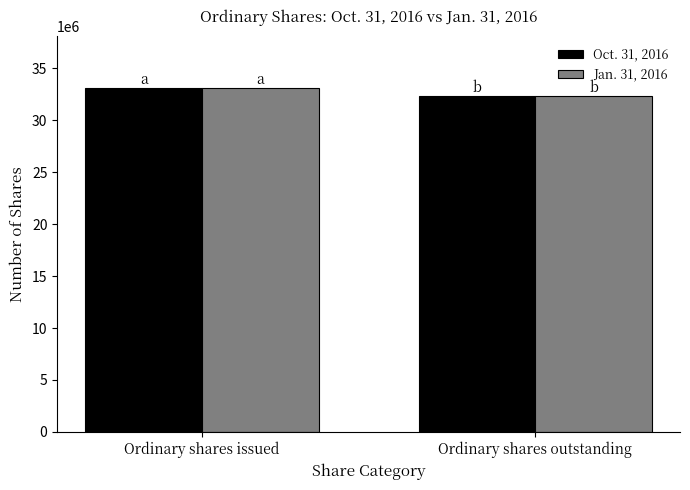

List the labels in order of Oct. 31, 2016 value, largest first.

Ordinary shares issued, Ordinary shares outstanding